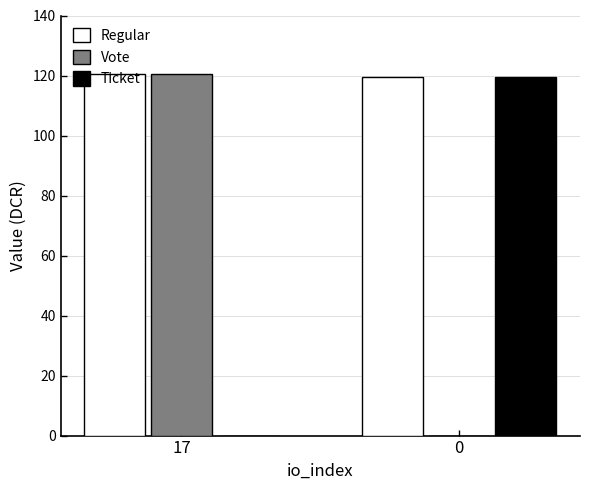

How many values in the Regular series exceed 120?

1